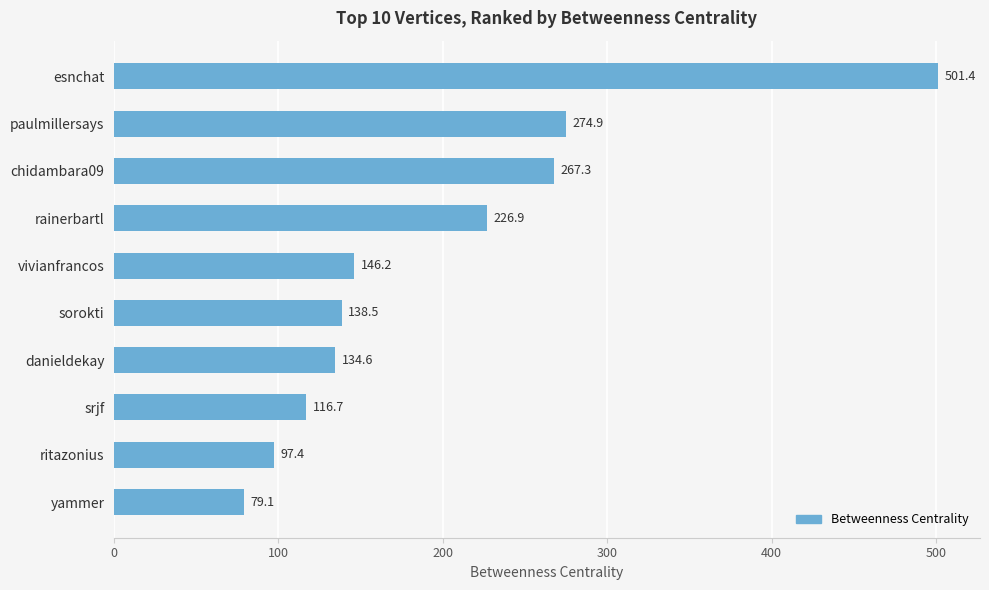

True or false: the data shows 759.5 at esnchat.

False